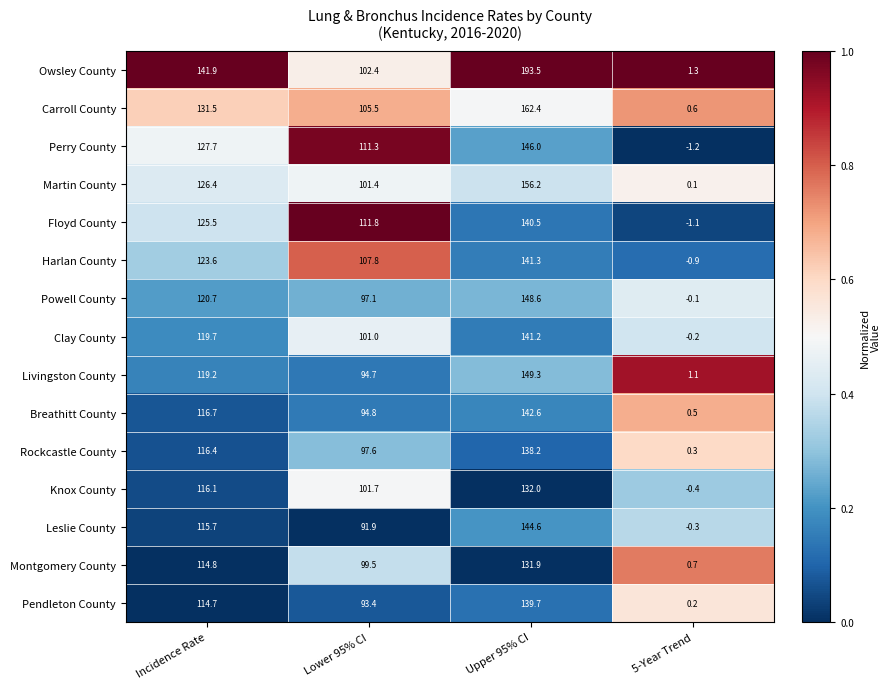

Where does the Breathitt County series first go above 116?

Incidence Rate